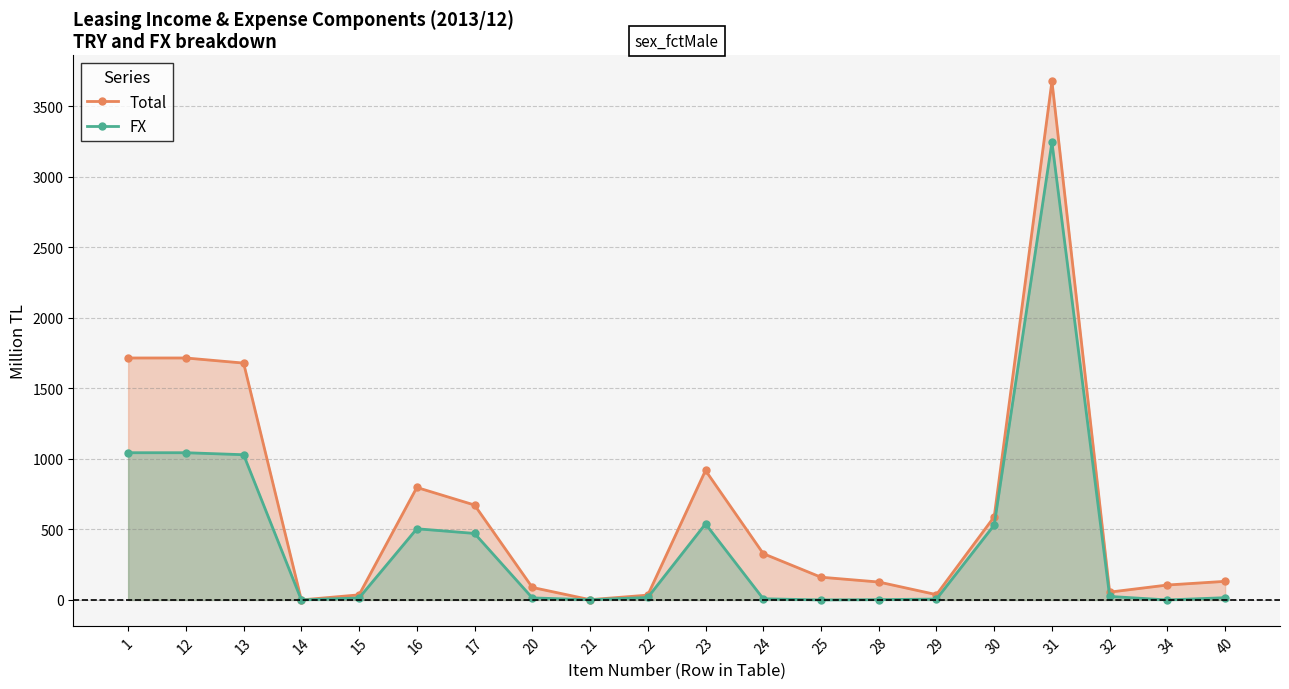

Reading right to left, what are all the values shown in this chart?

Total: 131.7	105.8	55.4	3676.7	589.5	37.5	127.0	161.1	328.3	917.8	34.1	1.8	88.7	672.6	797.2	36.0	0.1	1678.8	1715.0	1715.0
FX: 15.9	0.0	24.8	3245.2	530.8	6.0	2.2	0.0	8.2	539.0	17.4	1.2	14.5	471.4	504.4	14.1	0.1	1029.3	1043.5	1043.5